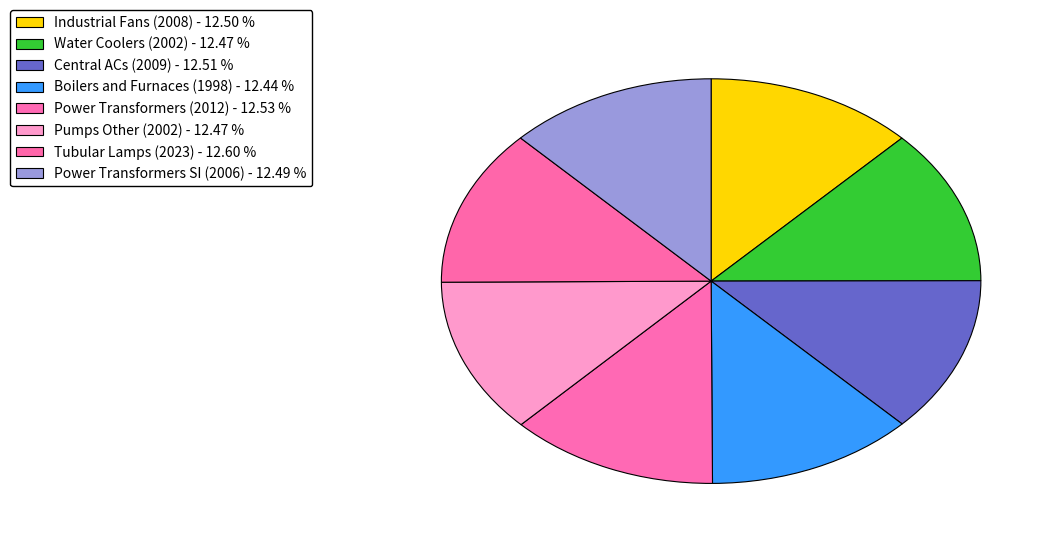

Which slice is the smallest?

Boilers and Furnaces (1998)